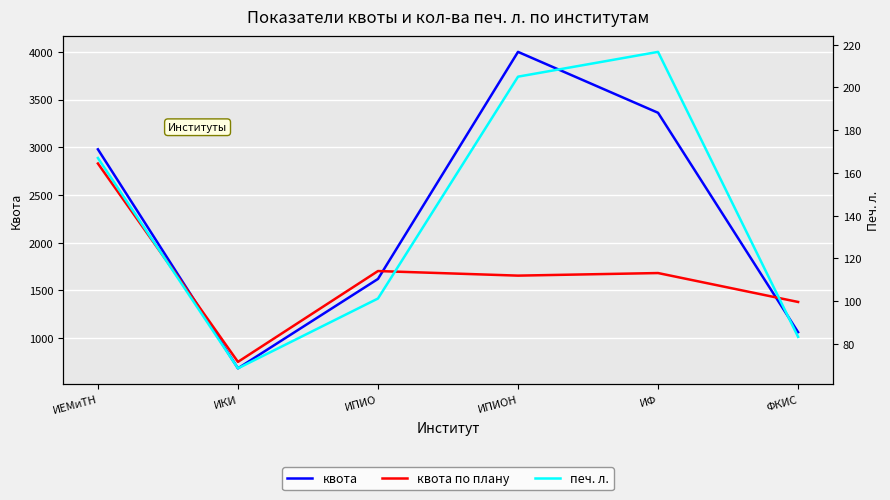

What is the sum of the квота values at ИЕМиТН and ИПИО?

4599.1